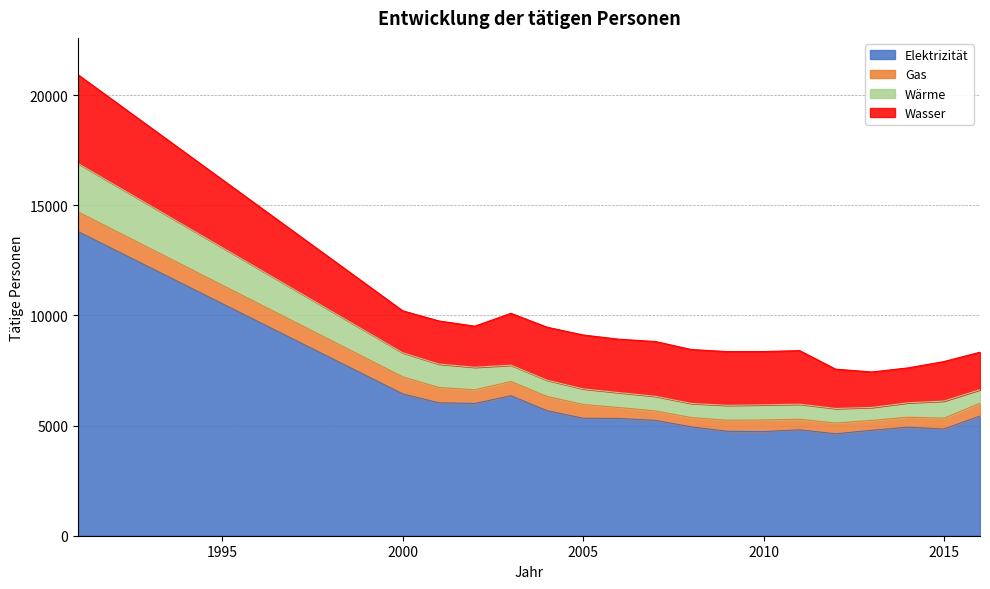

Is the value of Wärme at 2014 greater than the value of Gas at 2004?

Yes